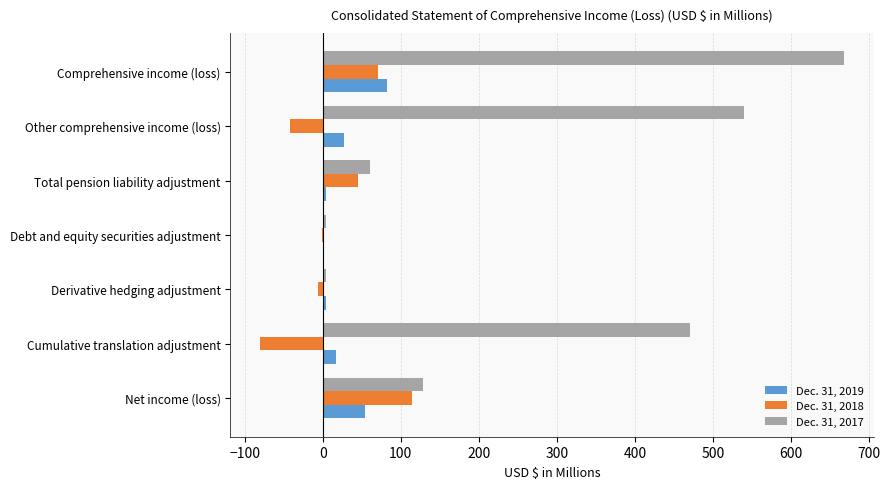

What is the highest value of the Dec. 31, 2019 series?

81.7